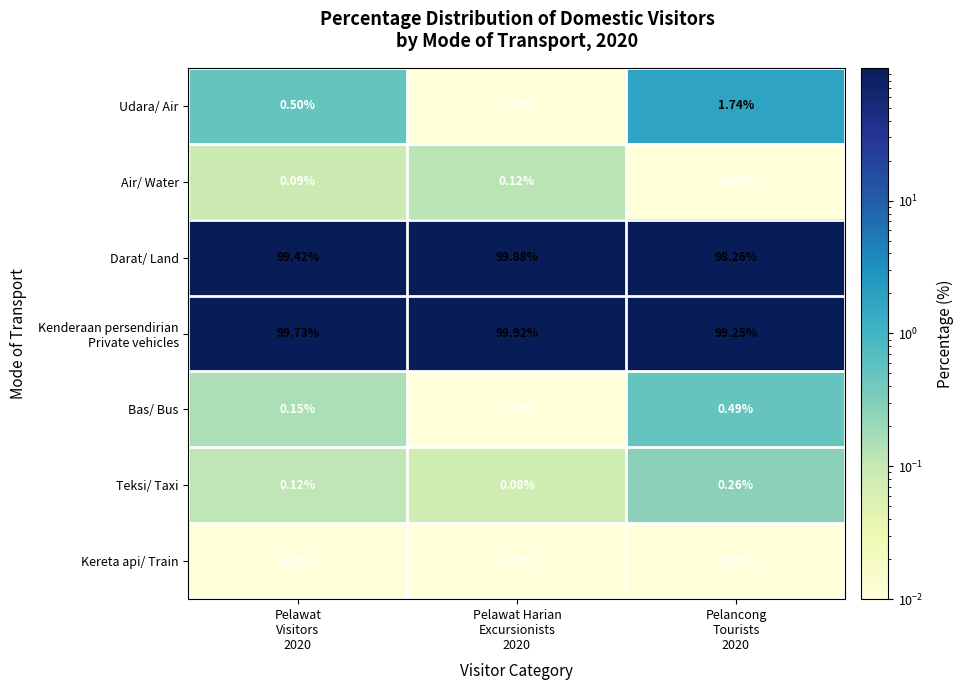

Which series has the largest range (max minus min)?

Udara/ Air